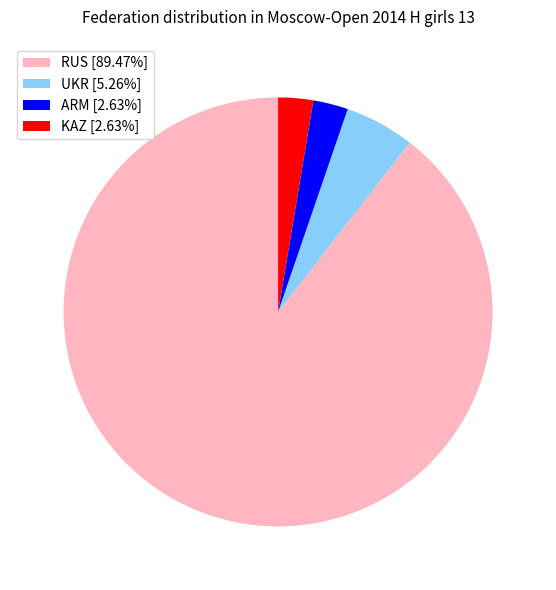

Is there a majority slice in this chart?

Yes